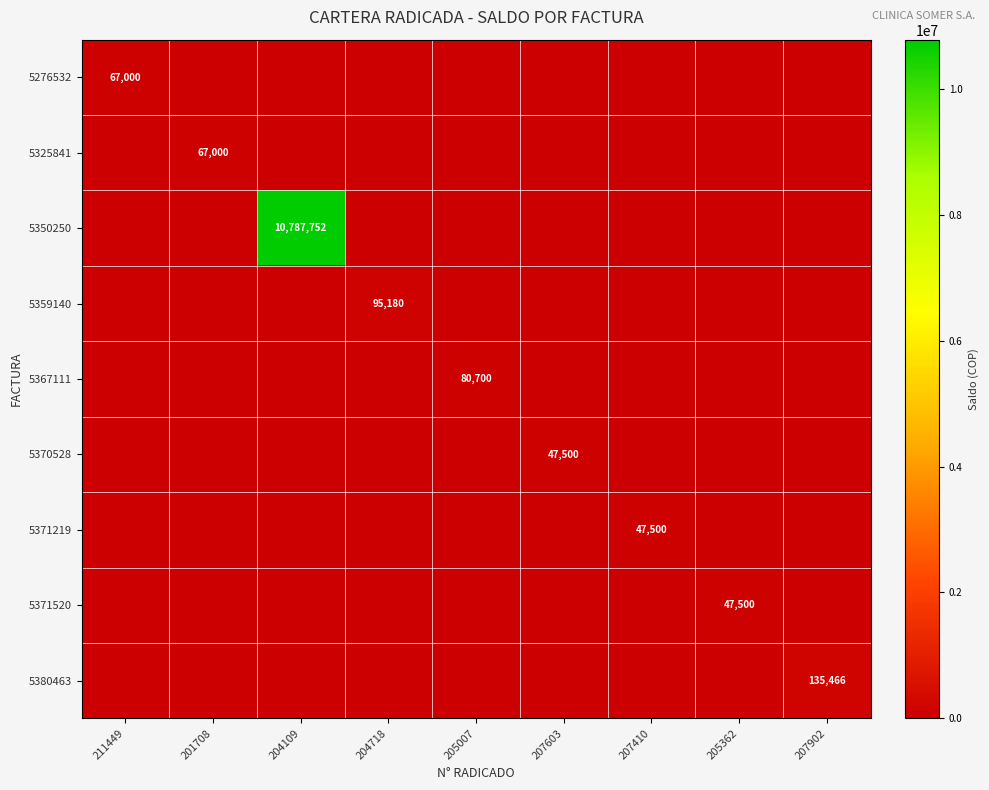

True or false: 5367111 has a value of 120845 at 205007.

False